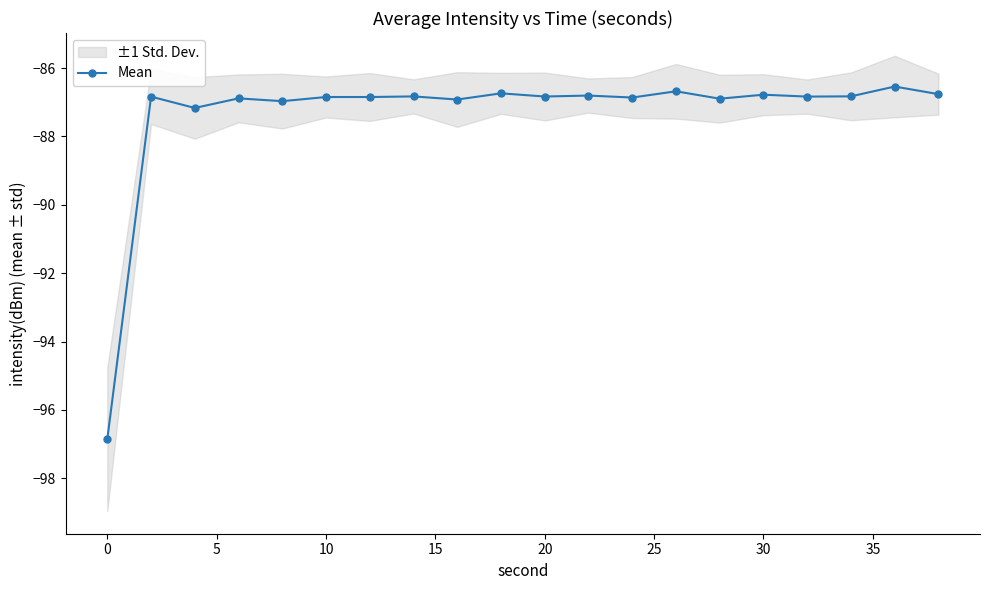

What is the greatest value displayed?

-86.5